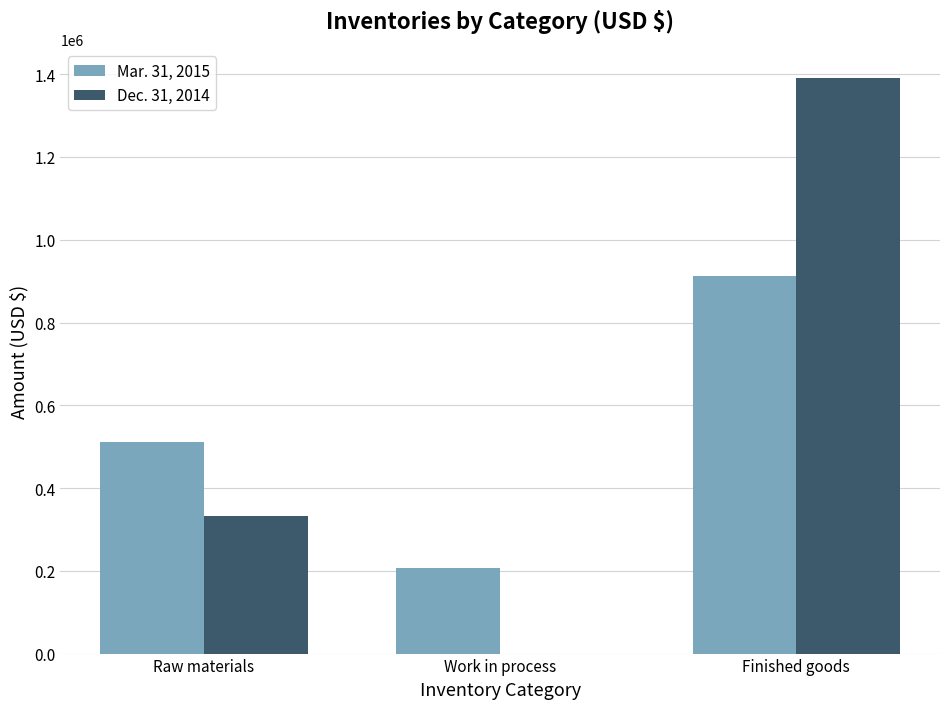

At which category is the sum across all series the highest?

Finished goods